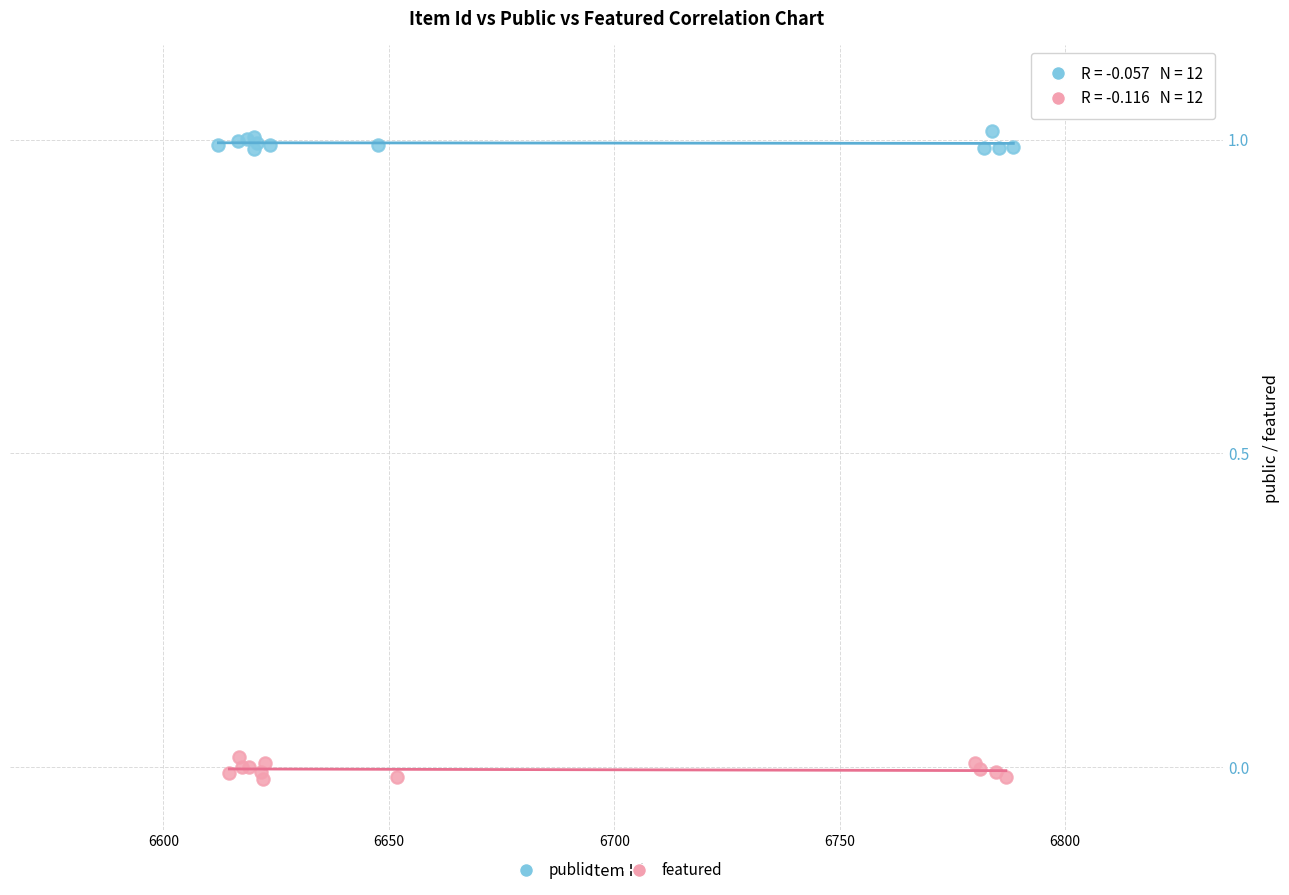

What are all the series names shown in the legend?

public, featured